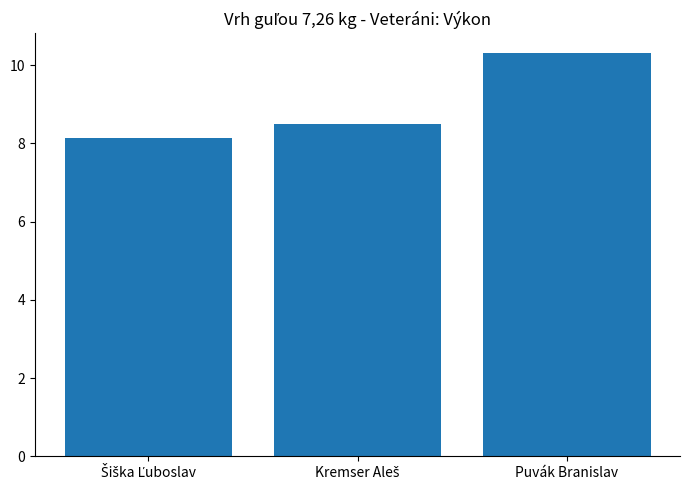

Which label corresponds to the largest value in the chart?

Puvák Branislav